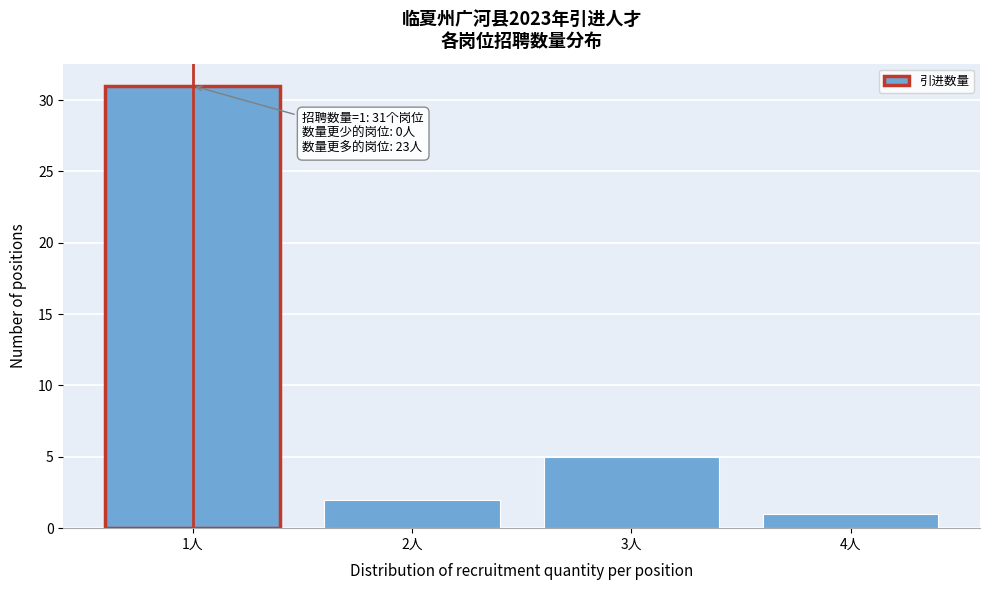

Reading right to left, what are all the values shown in this chart?

4人=1	3人=5	2人=2	1人=31